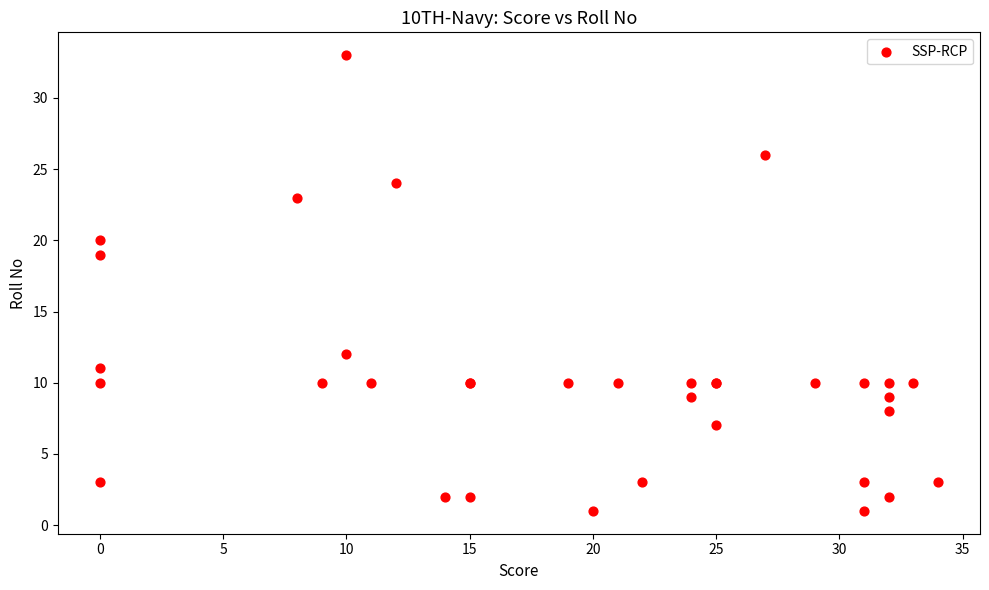

What Y value in the scatter plot is closest to 17?

19